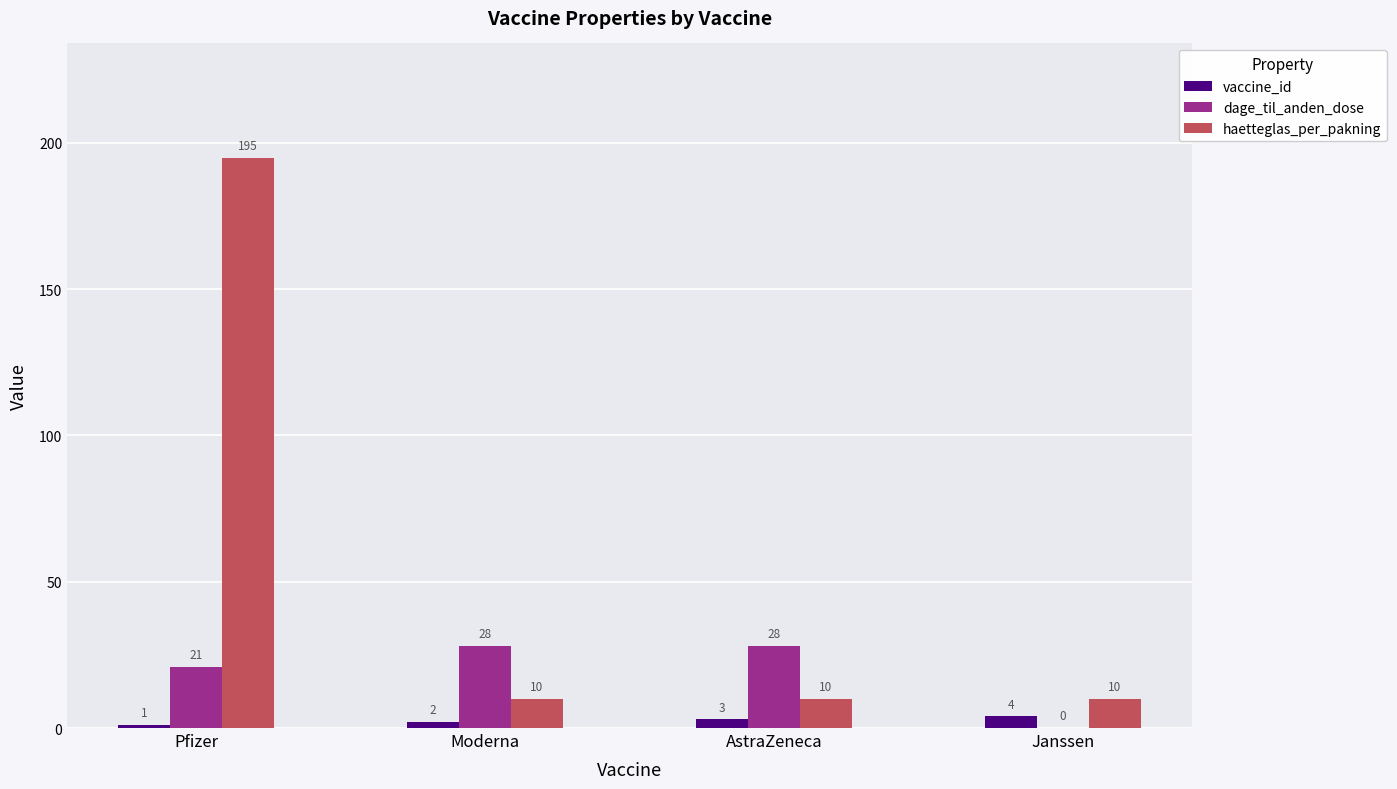

Reading left to right, transcribe all the data shown in this chart.

vaccine_id: 1	2	3	4
dage_til_anden_dose: 21	28	28	0
haetteglas_per_pakning: 195	10	10	10